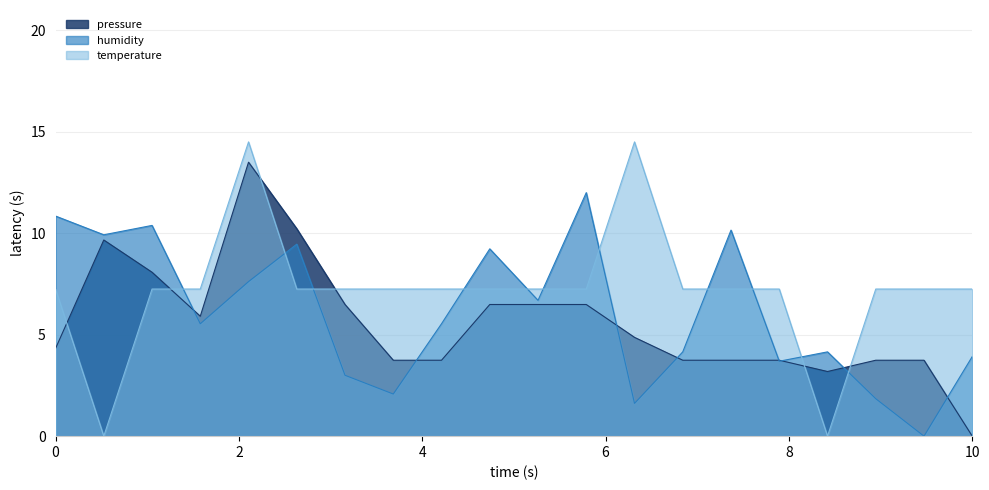

Rank the series by their average value, from highest to lowest.

temperature, humidity, pressure